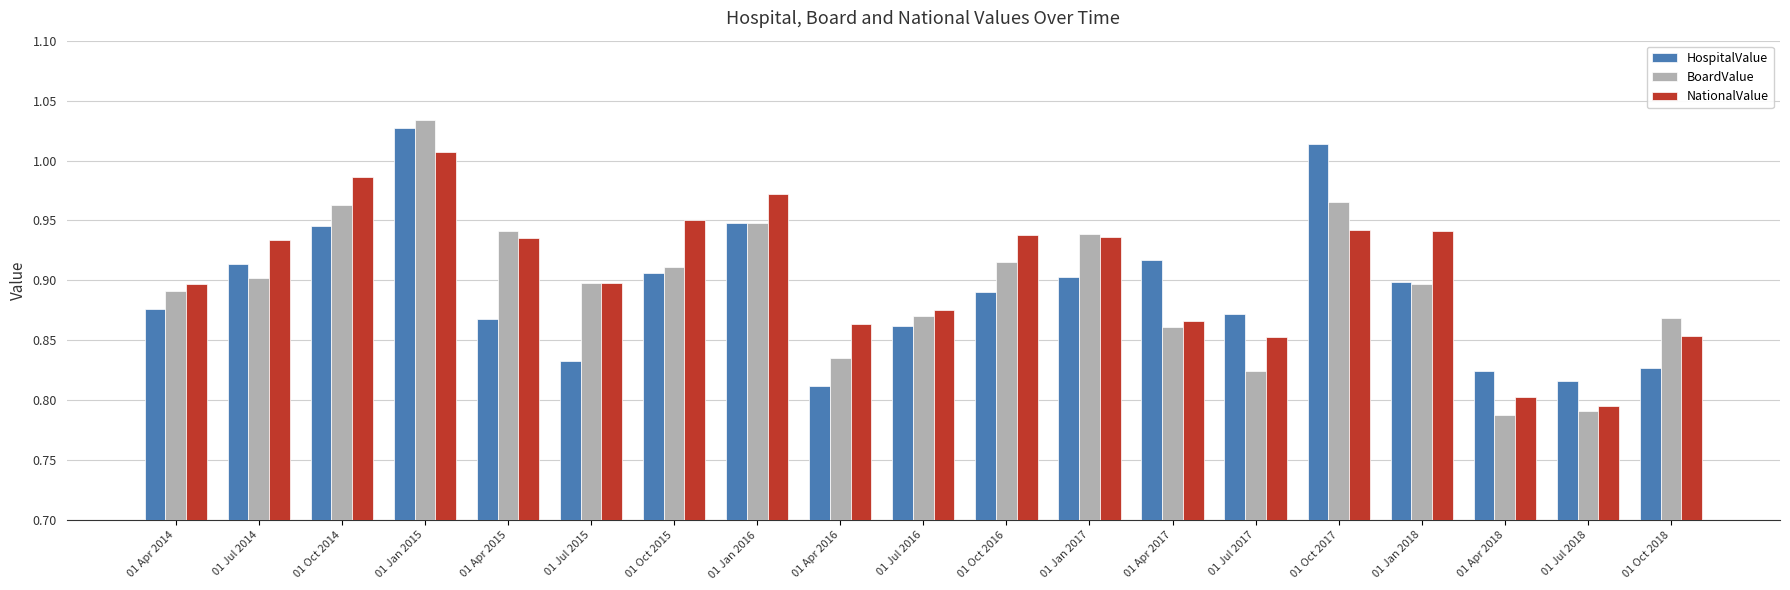

What is the difference between the maximum and minimum values in the BoardValue series?

0.2